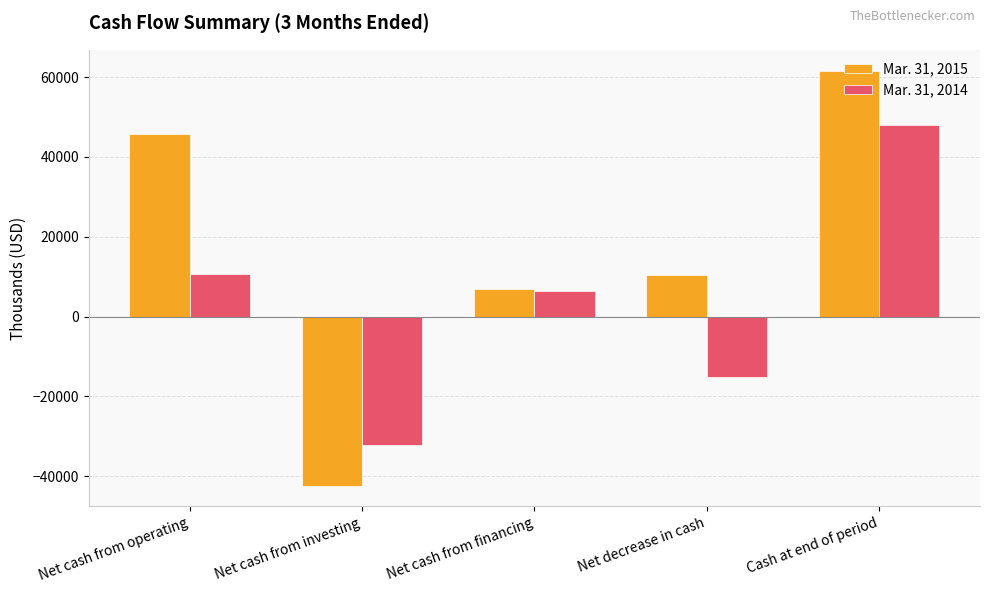

What is the value of the Mar. 31, 2015 bar at the 4th from the left?

10330